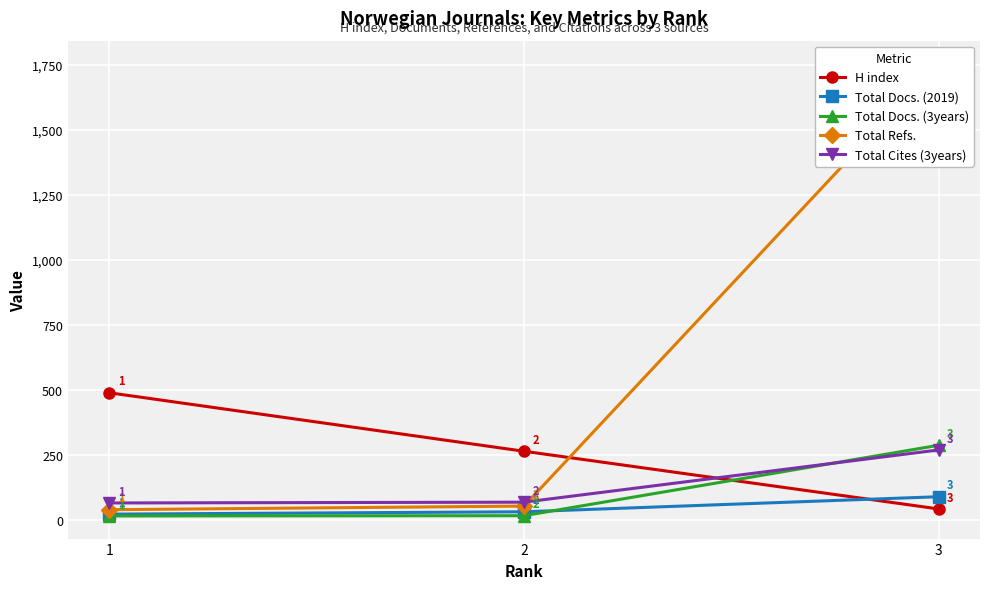

Is the value of Total Cites (3years) at 1 greater than the value of Total Refs. at 3?

No